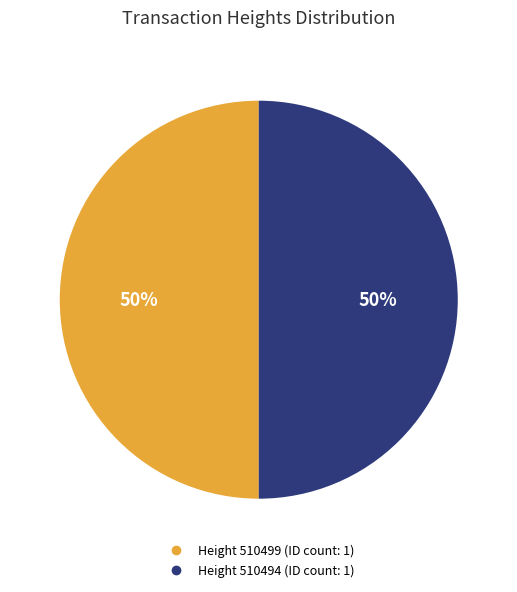

To the nearest percent, what is the average slice percentage?

50%